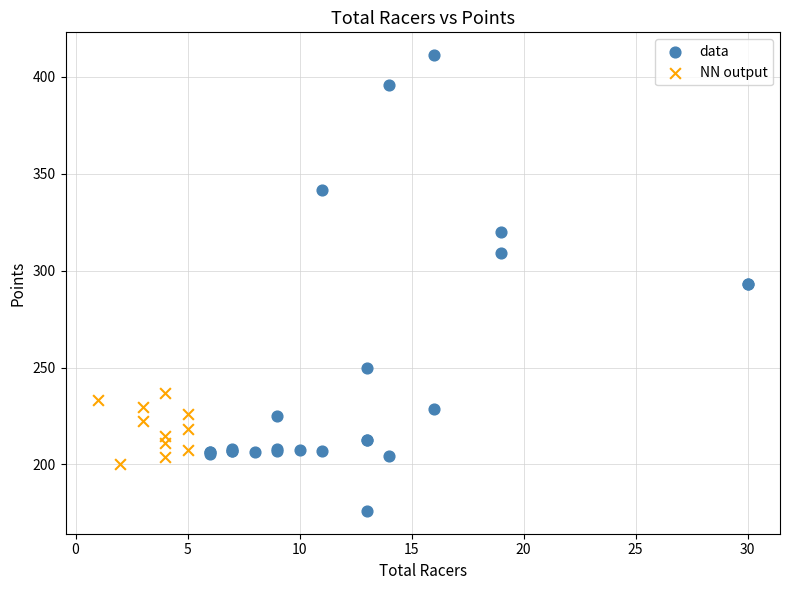

What are all the series names shown in the legend?

data, NN output